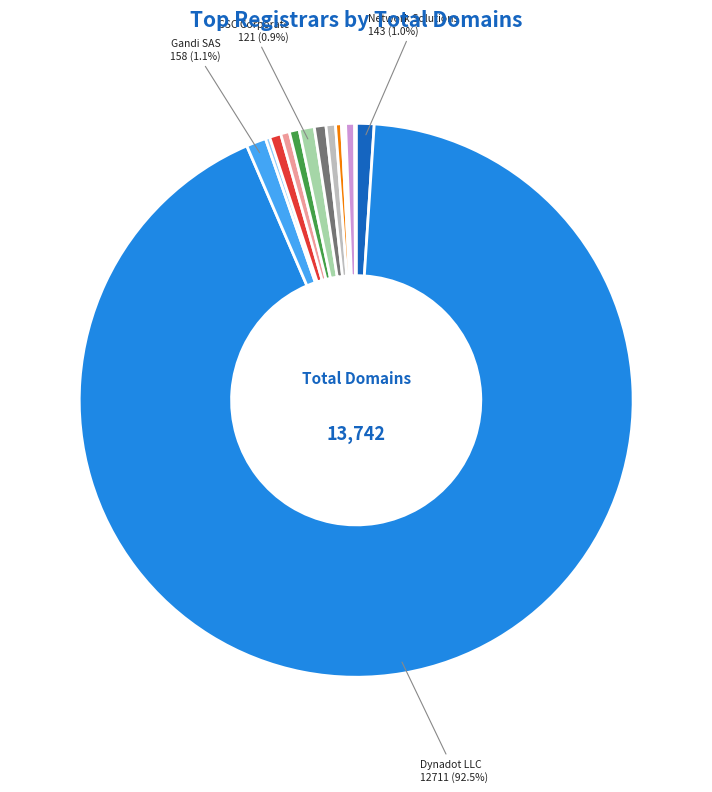

Is there any slice that represents more than half of the pie?

Yes